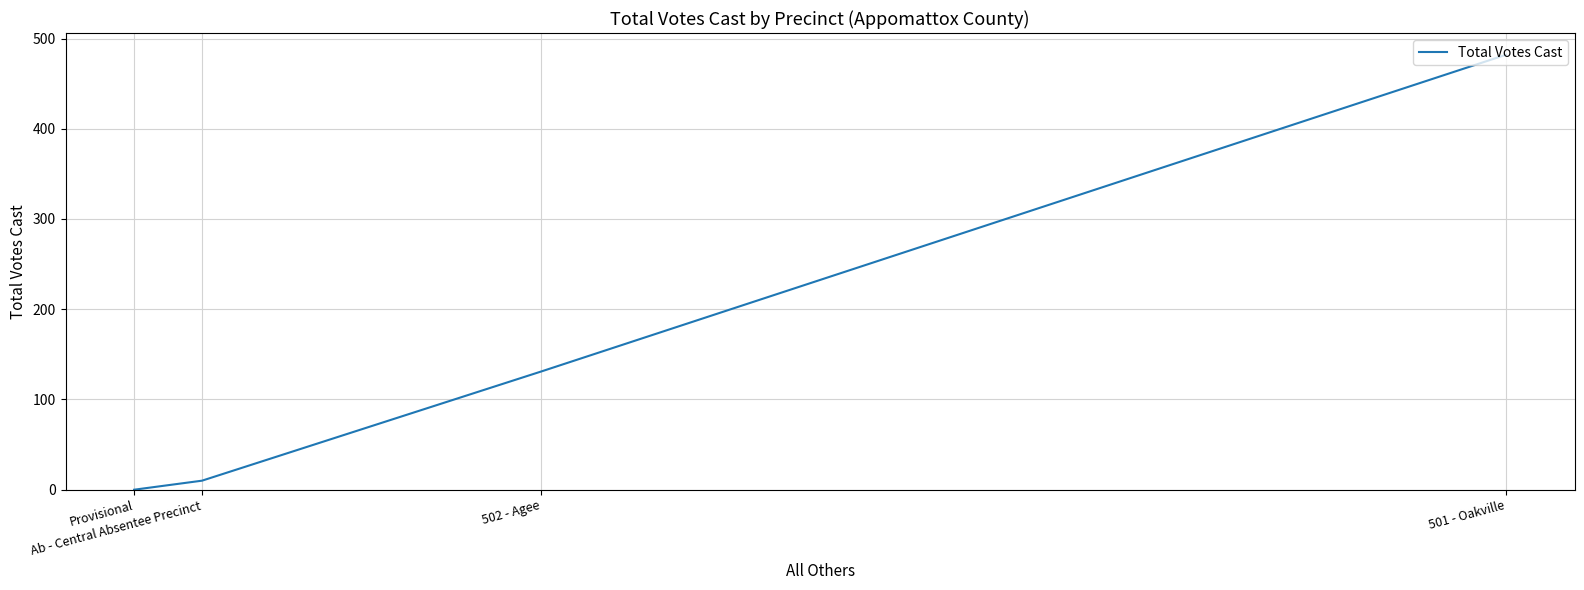

True or false: there are more than 2 points higher than both neighbors.

False